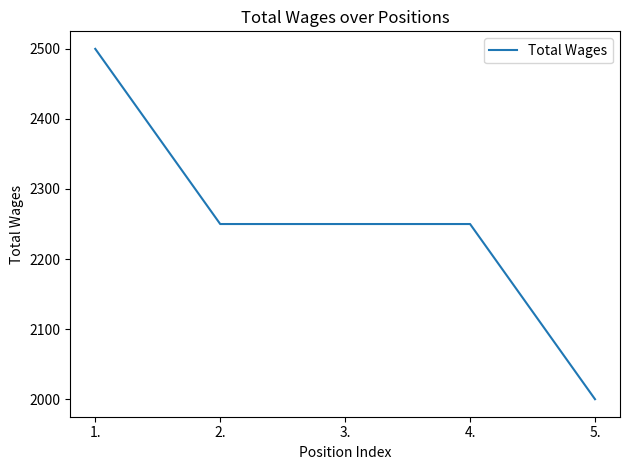

True or false: the data has more than 2 interior local peaks.

False